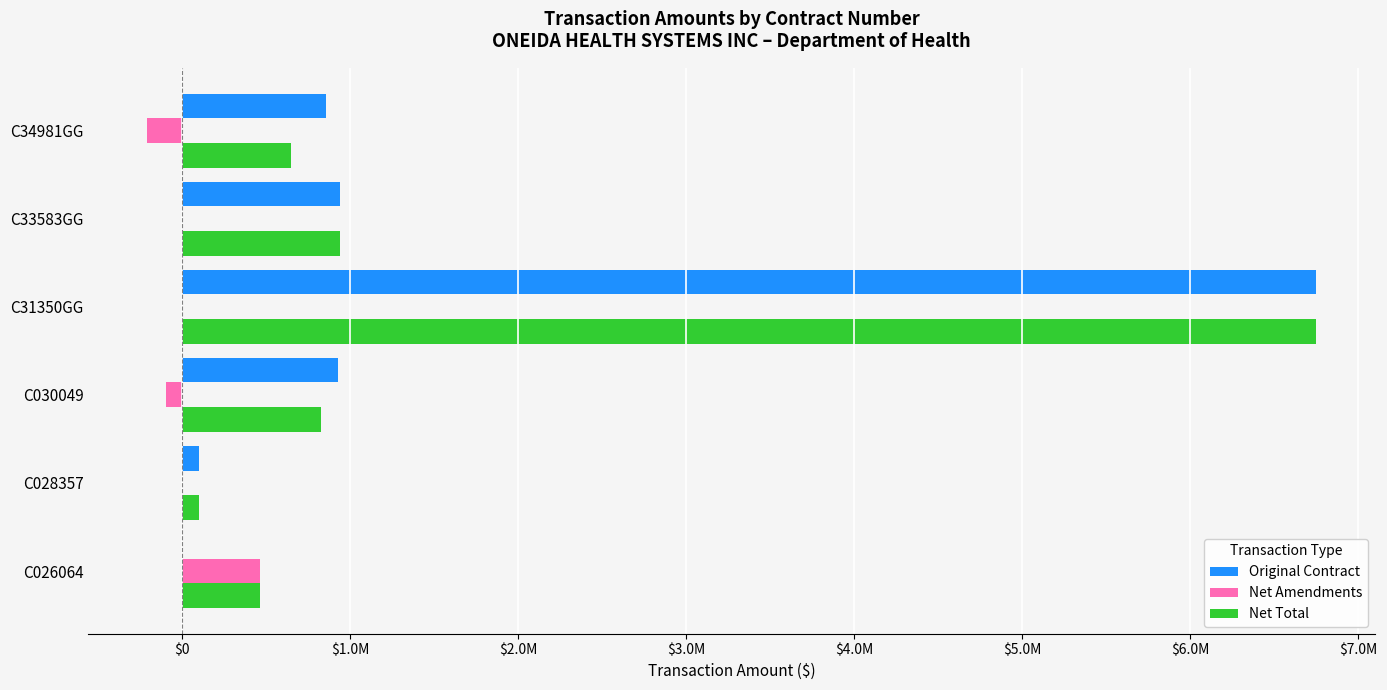

What is the lowest value of the Net Amendments series?

-210482.0